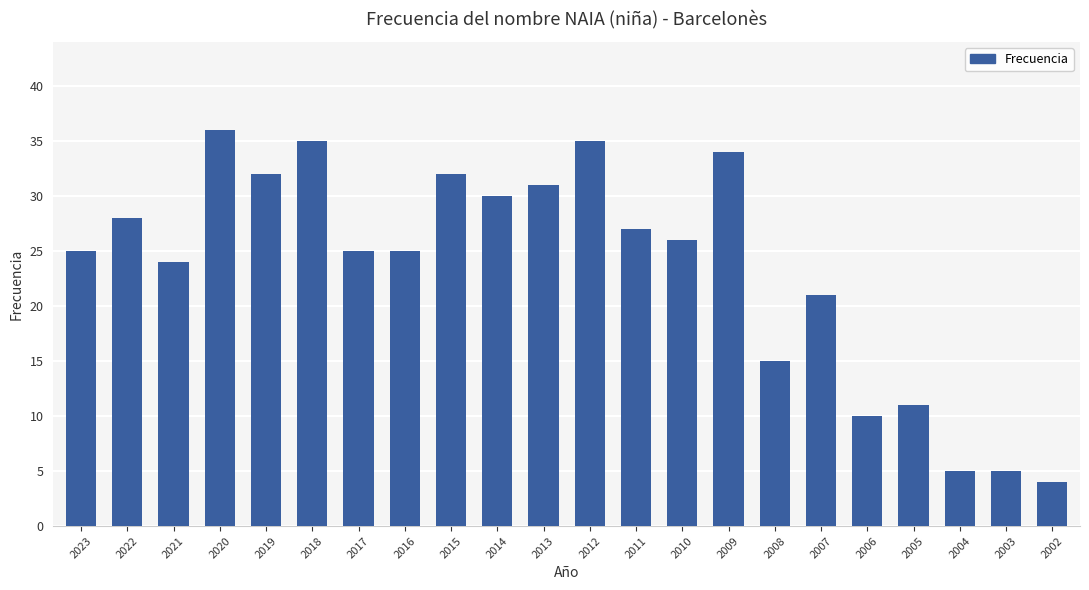

At which label does the data first exceed 26?

2022